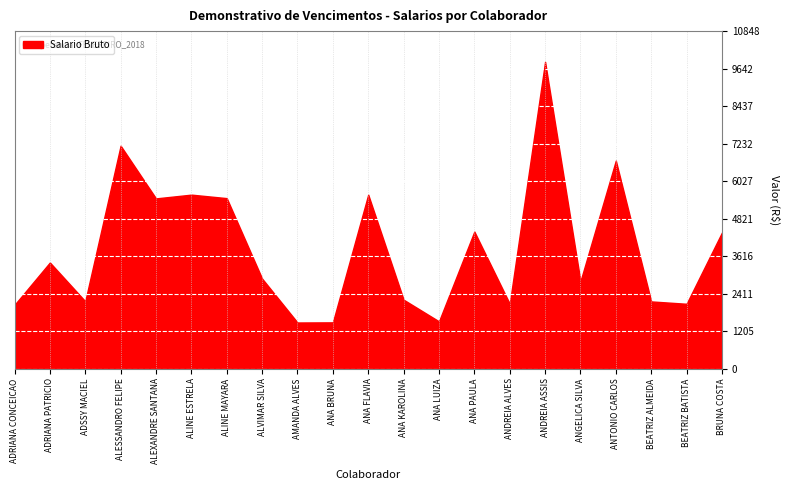

True or false: Descontos and Salario Bruto intersect in this chart.

False